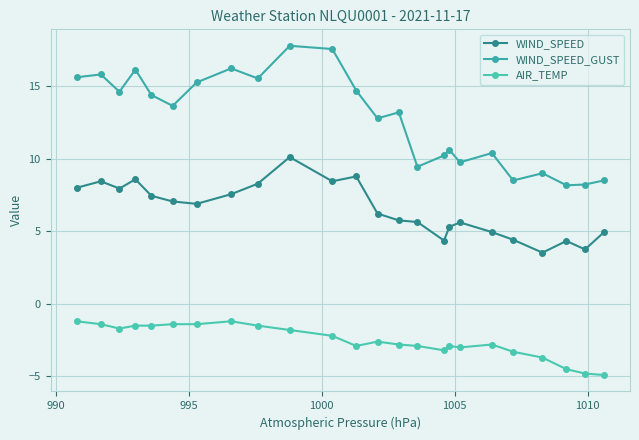

What is the minimum value for AIR_TEMP?

-4.9